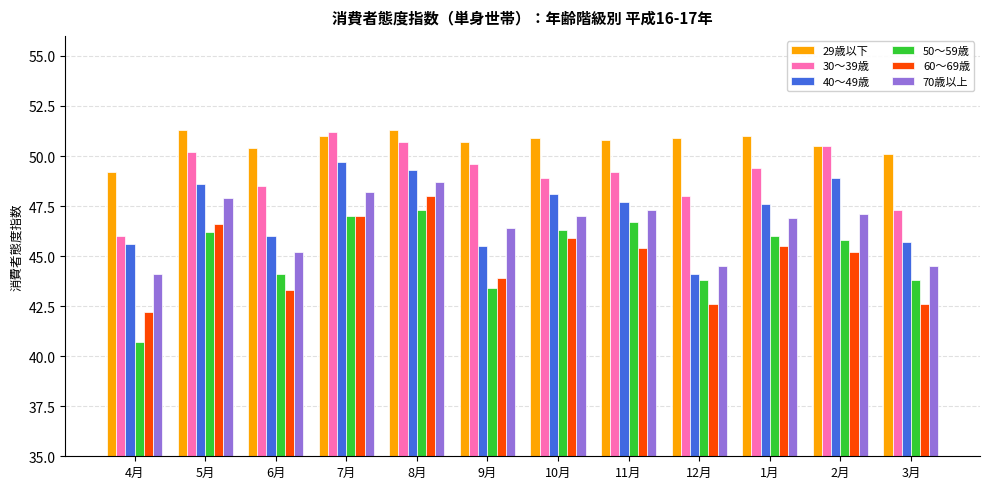

At how many categories does at least one series exceed 48?

12